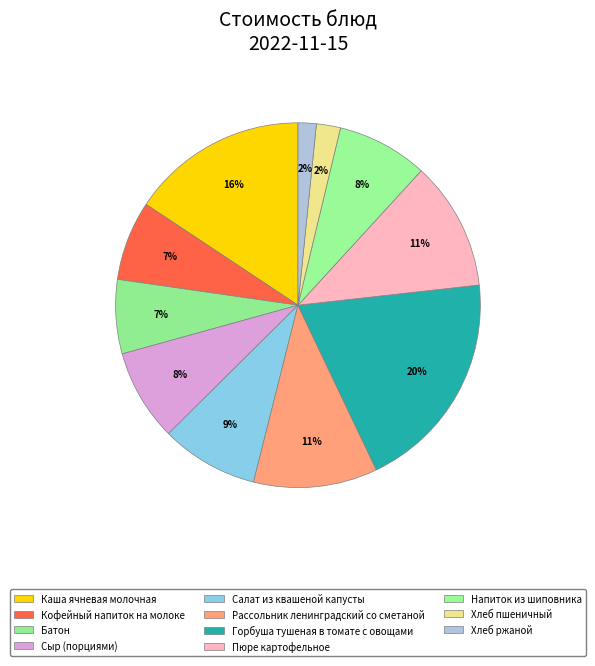

What is the change in value from Батон to Салат из квашеной капусты?

+3.7